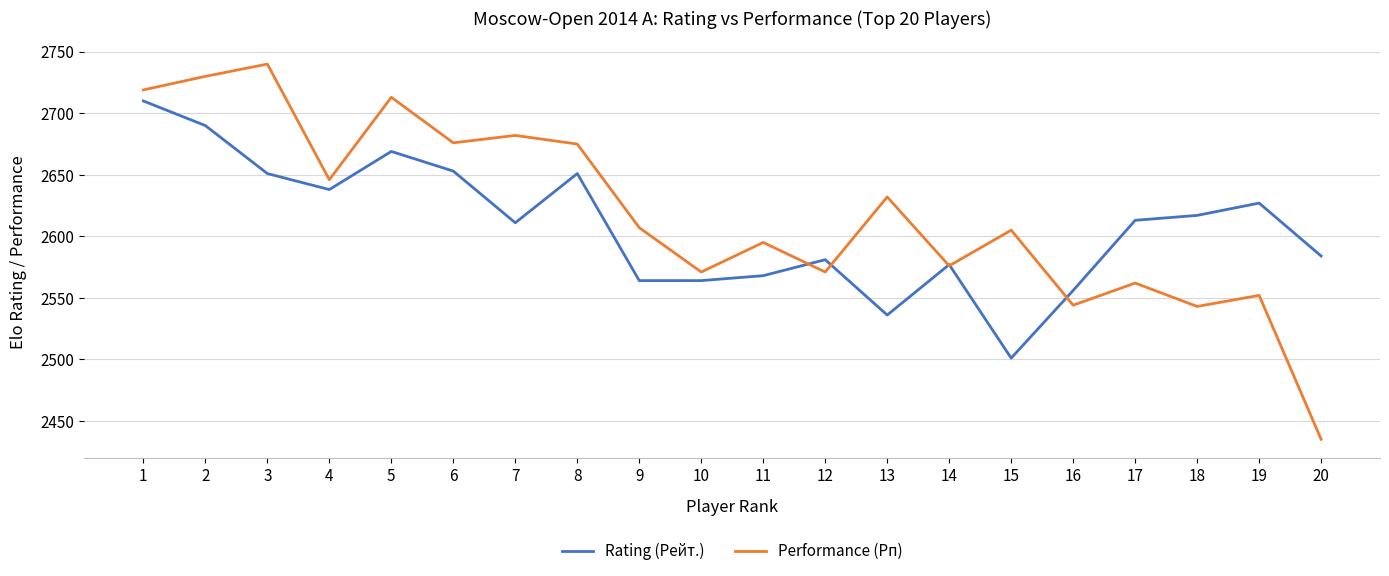

At which label does Performance (Рп) reach its minimum?

20